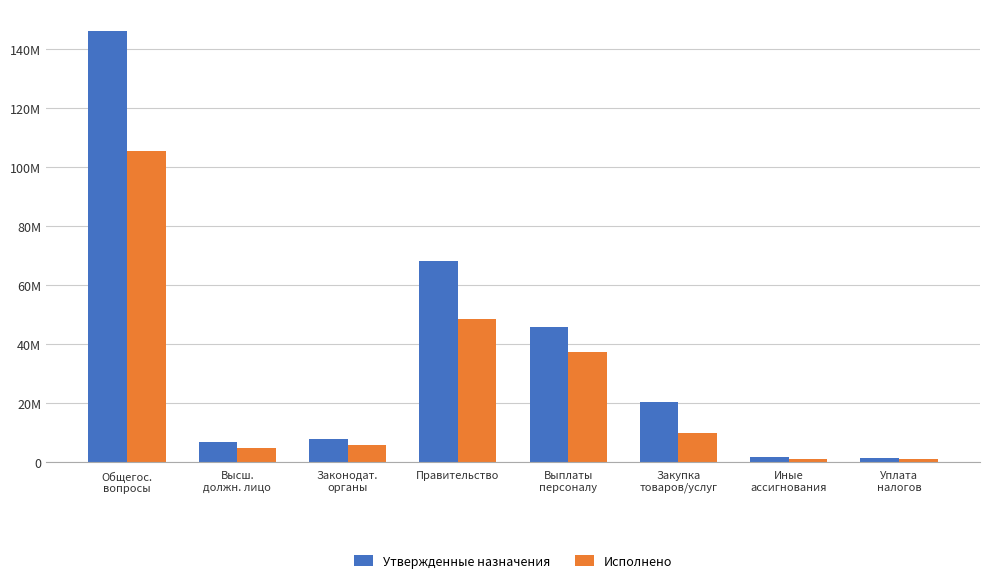

What is the spread (max minus min) of values at Иные
ассигнования?

634185.8